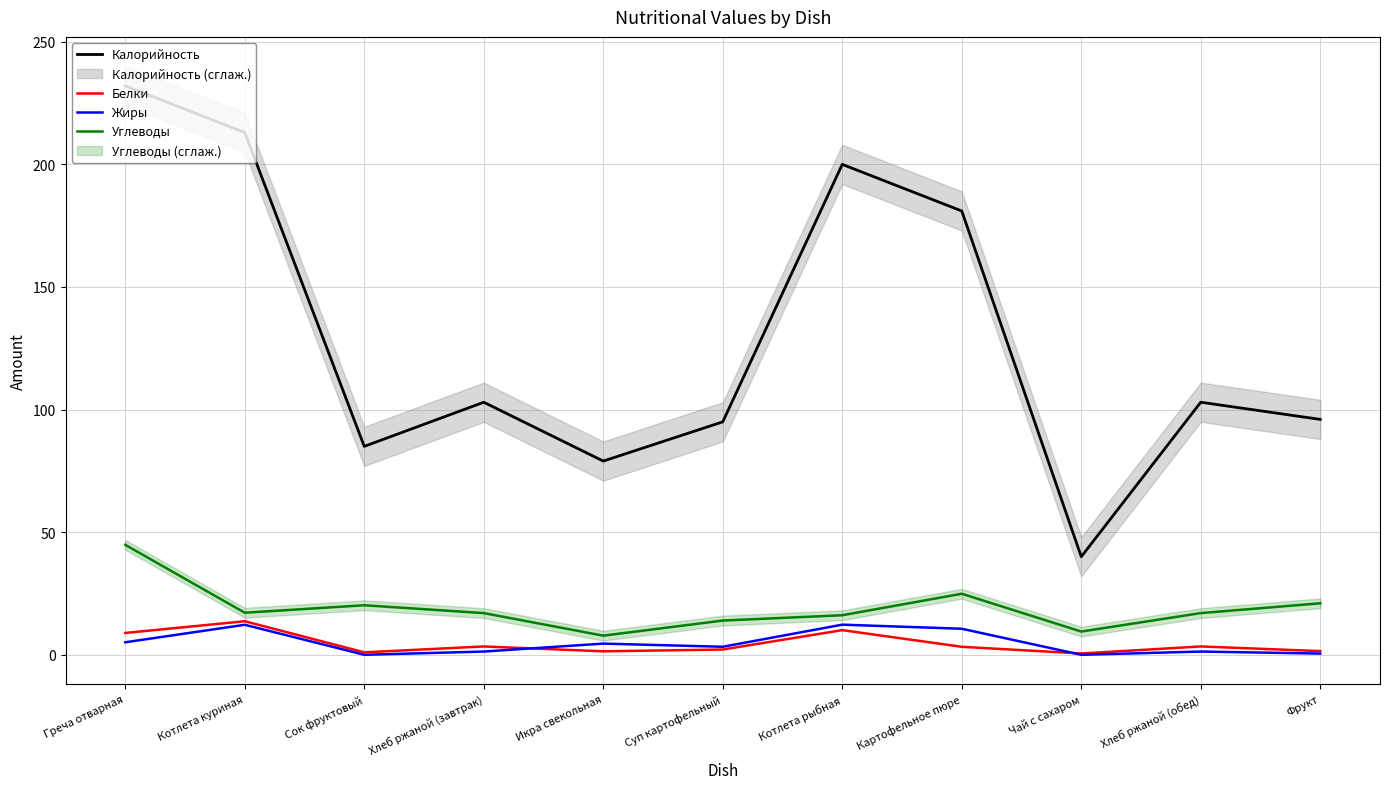

What is the highest value of the Калорийность series?

232.0